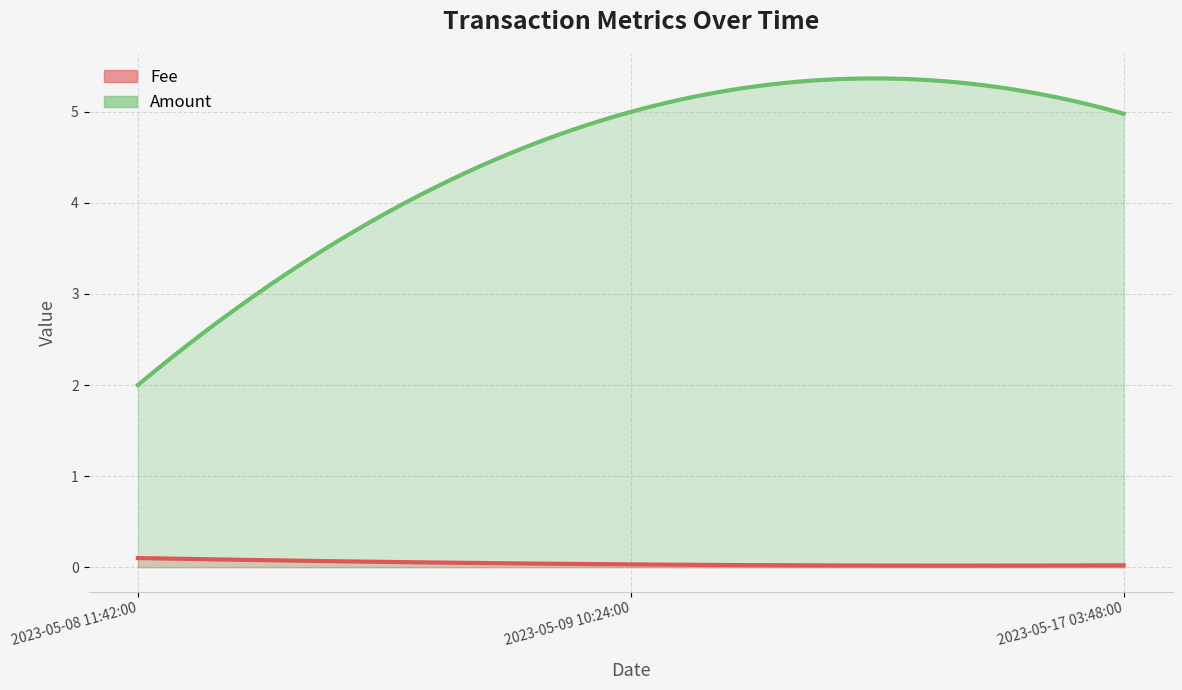

Which category has the lowest value across all series?

2023-05-17 03:48:00